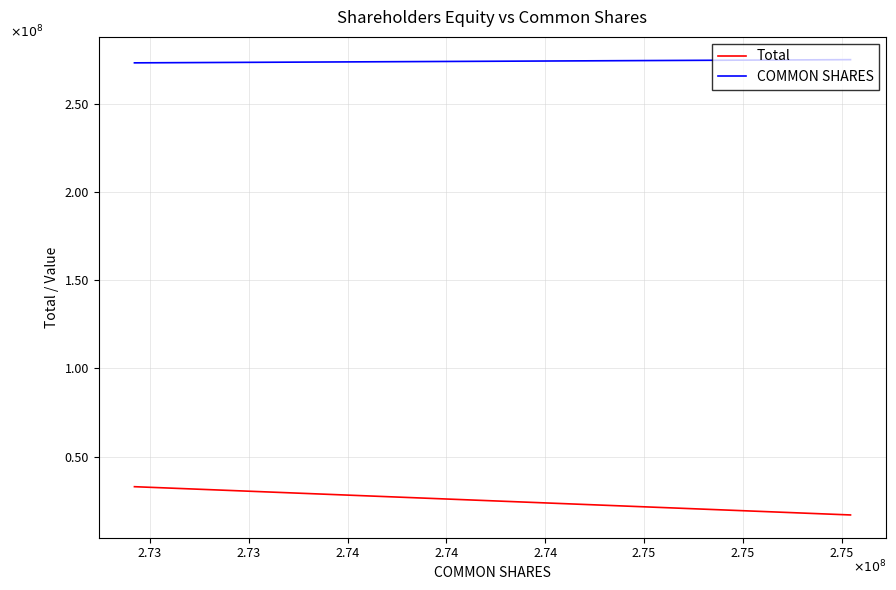

Reading left to right, transcribe all the data shown in this chart.

Total: 32913148	16889239
COMMON SHARES: 273210907	275022242